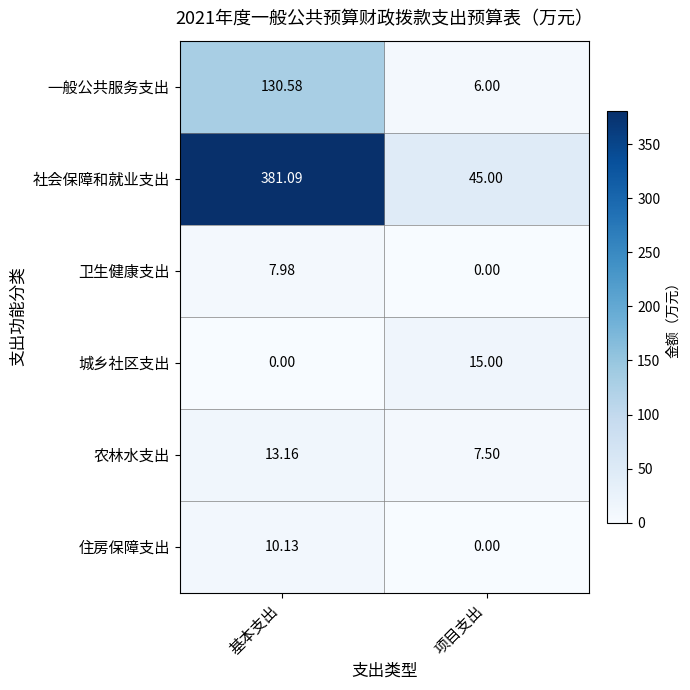

How many categories are shown in the chart?

2